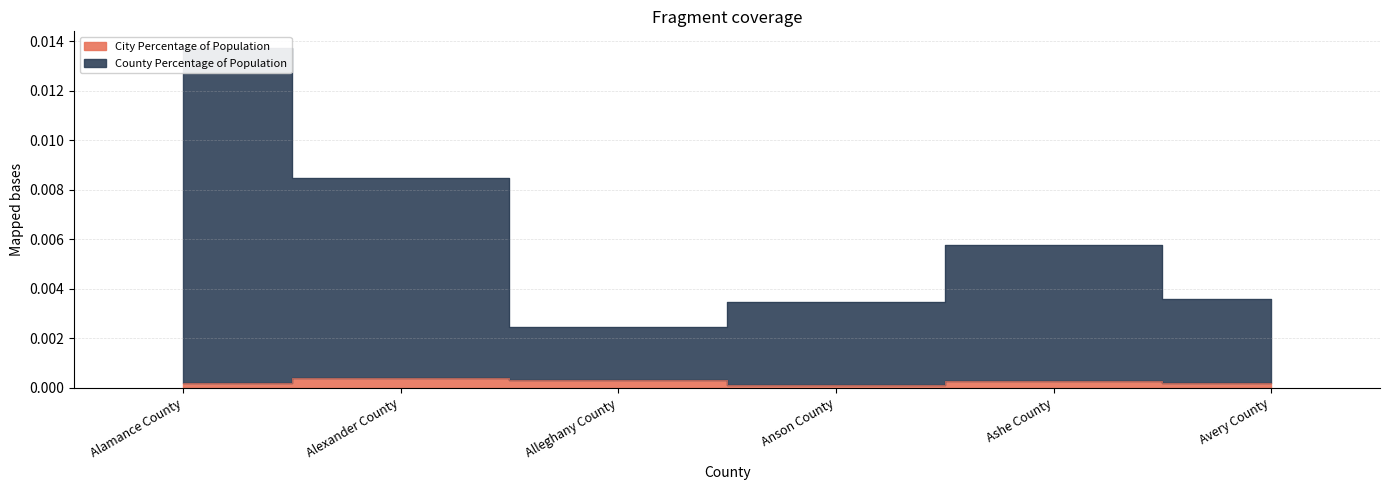

What is the label of the 4th point from the left?

Anson County